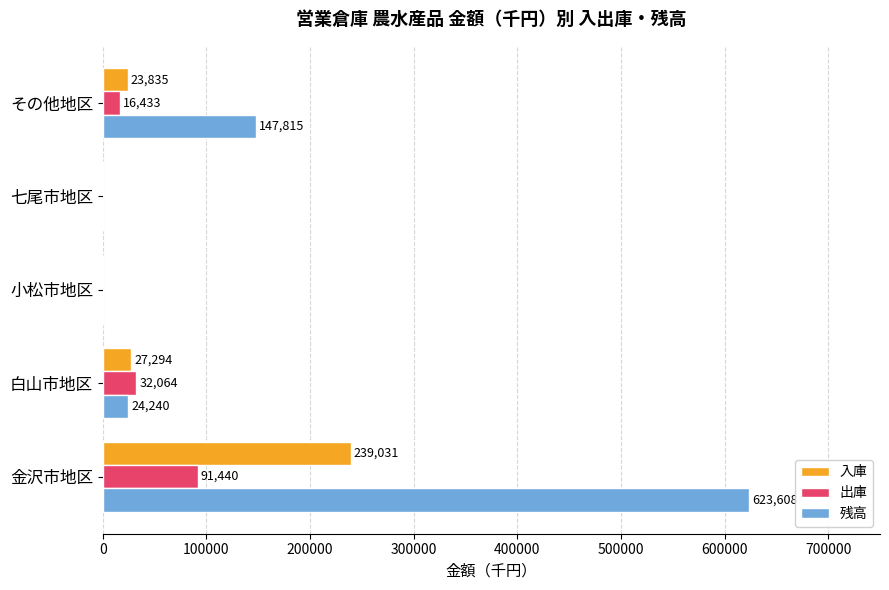

What is the sum of all 入庫 values?

290160